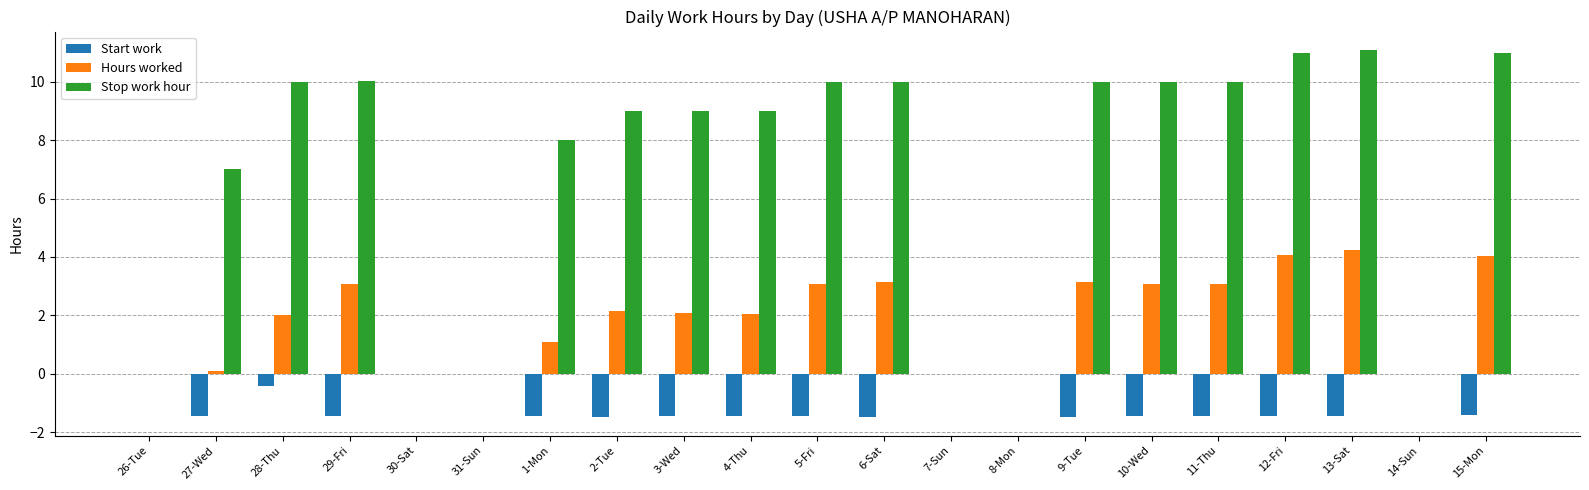

Read the Stop work hour value at 6-Sat.

10.0